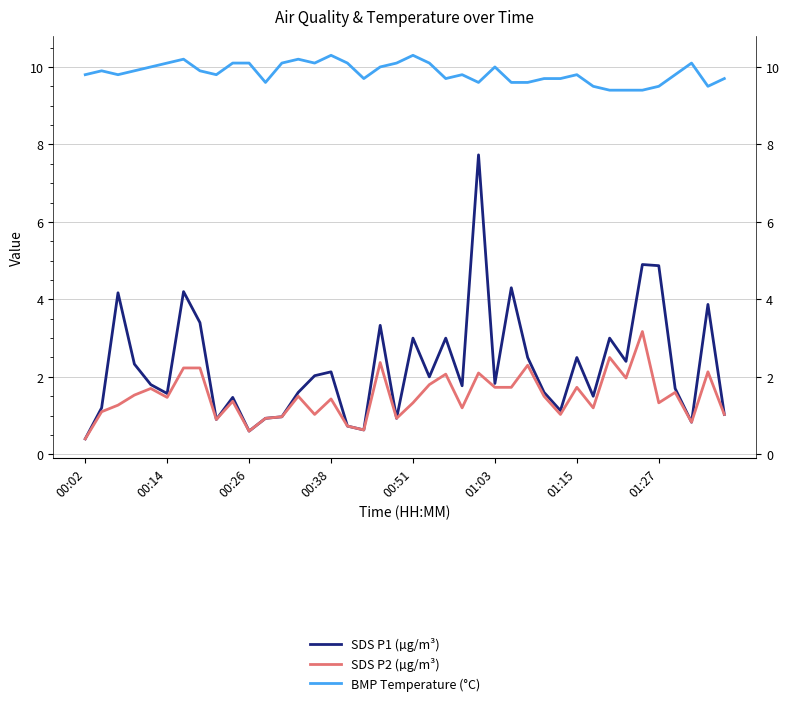

Is the value of SDS P2 (µg/m³) at 38 greater than the value of SDS P1 (µg/m³) at 13?

Yes